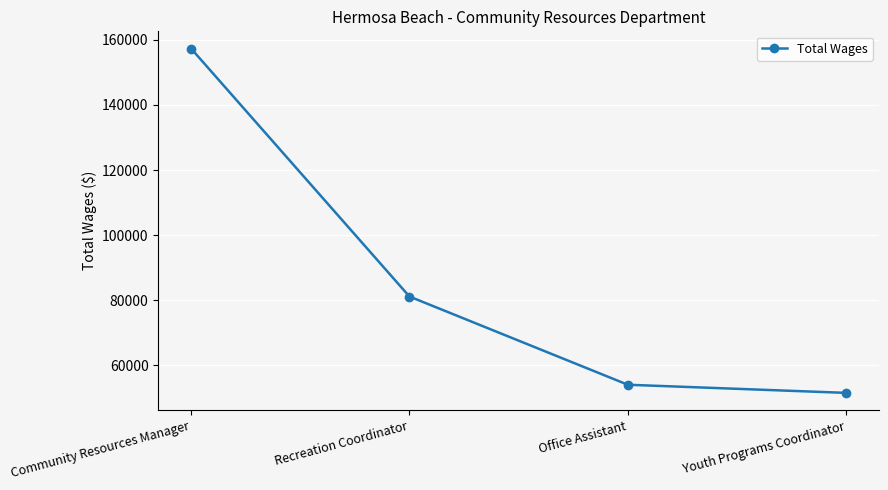

Is it true that the value at Community Resources Manager is 239468?

False